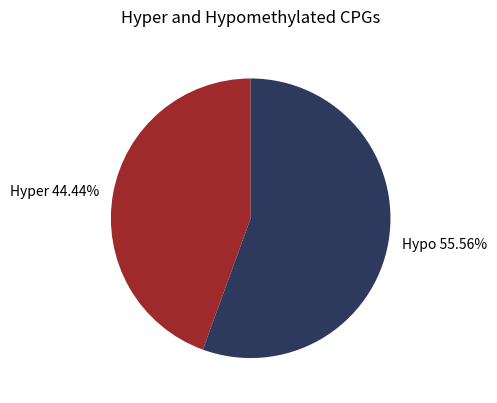

Is the sum of Hypo 55.56% and Hyper 44.44% greater than half?

Yes